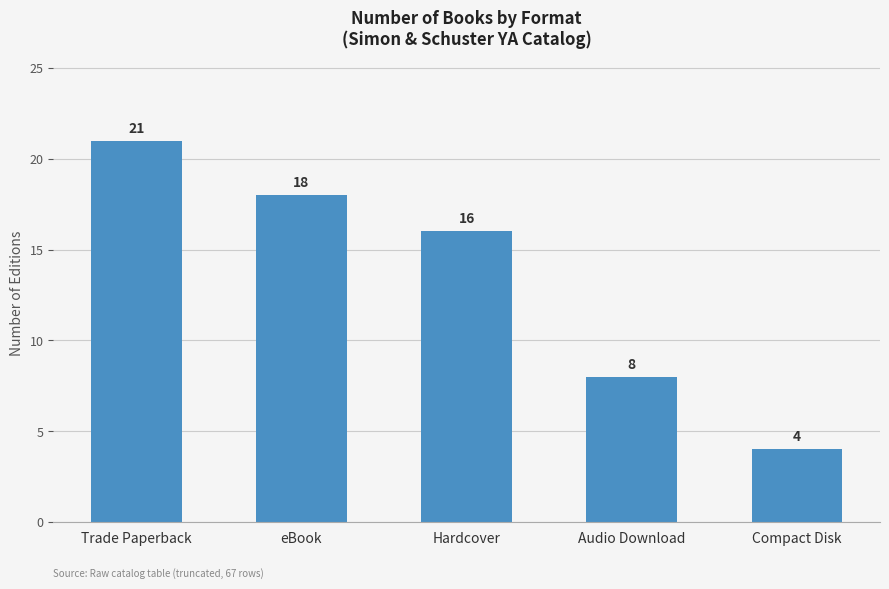

What is the sum of the values at Trade Paperback and Hardcover?

37